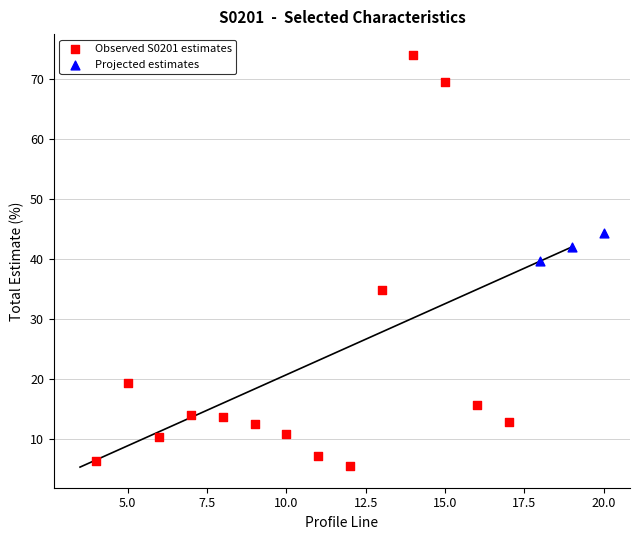

Which series contains the highest Y value?

Observed S0201 estimates